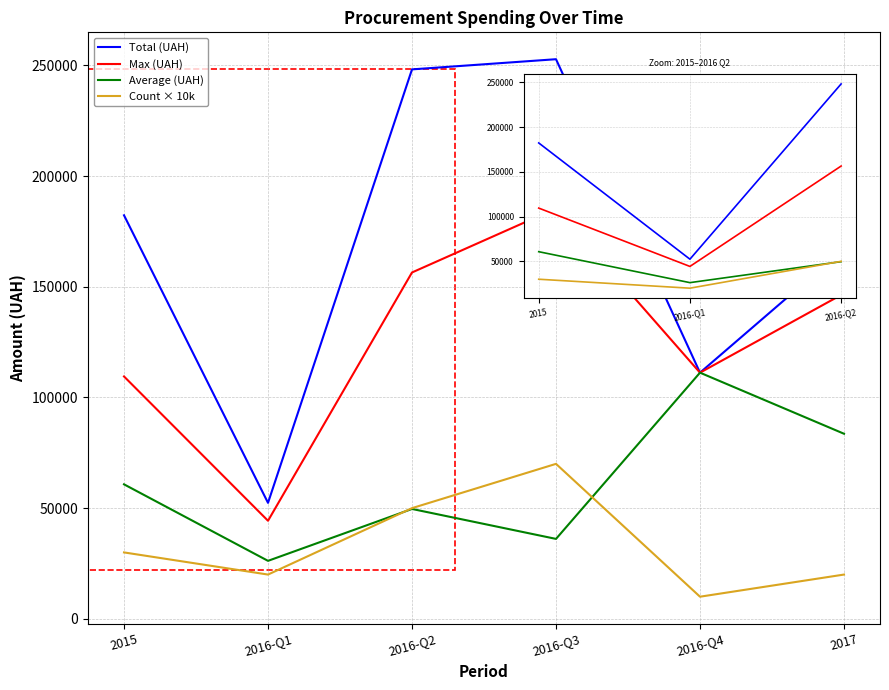

What is the sum of all Total (UAH) values?

1013959.0